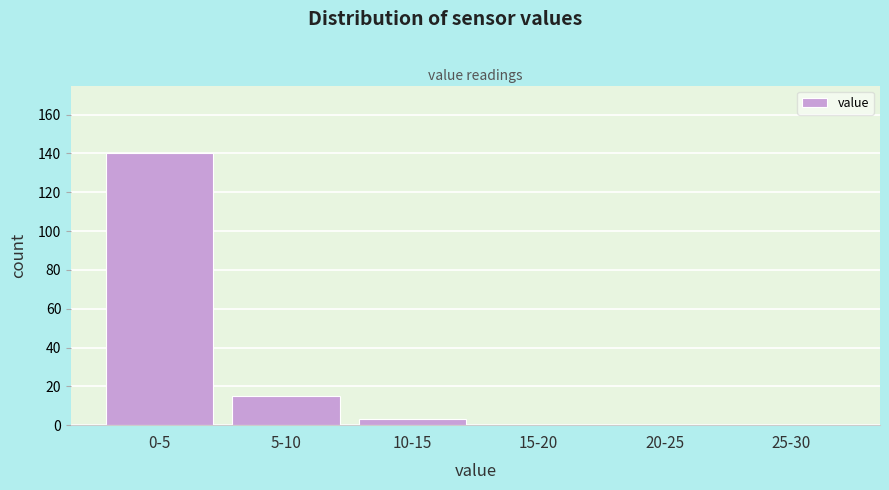

Reading left to right, what are all the values shown in this chart?

0-5=140	5-10=15	10-15=3	15-20=0	20-25=0	25-30=0